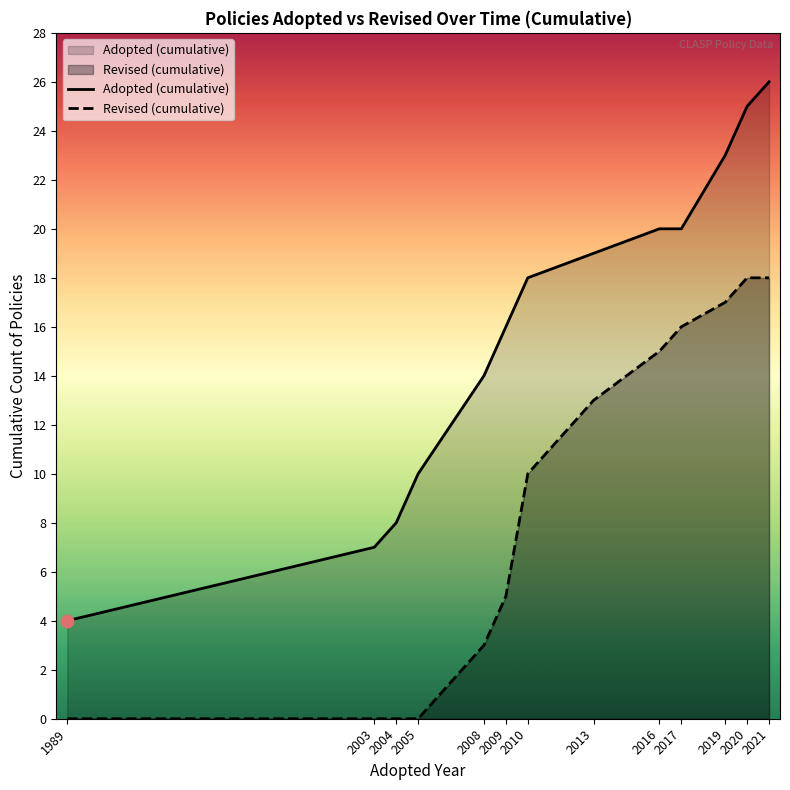

What is the total value across all series at 2005?

10